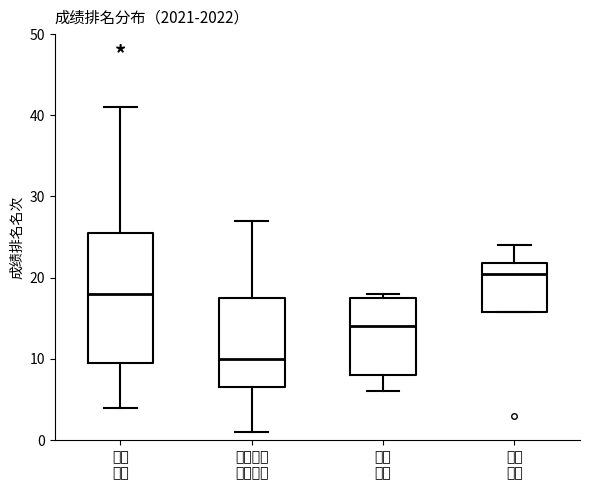

Reading left to right, read every box against the y-axis: the position of its median line, the range the box covers, and the ends of its whiskers. The values are not printed on the chart, so give them approximately, as read against the axis.

土木 工程: median 18, box 10 to 26, whiskers 4 to 41
交通设备 控制工程: median 10, box 7 to 18, whiskers 1 to 27
交通 工程: median 14, box 8 to 18, whiskers 6 to 18 (just above the box's upper edge)
工程 管理: median 21, box 16 to 22, whiskers 16 to 24